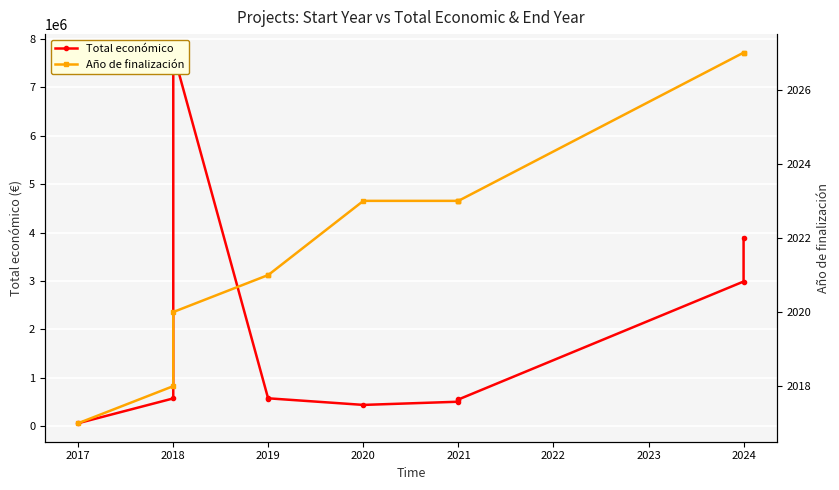

How many data points in Total económico are less than 559047?

5